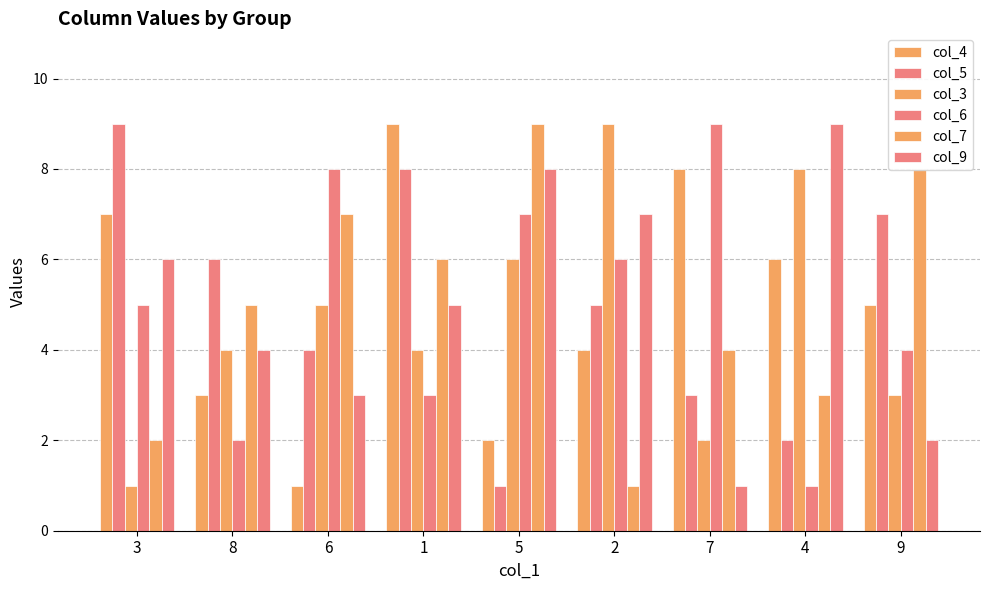

Does the chart contain stacked bars?

No